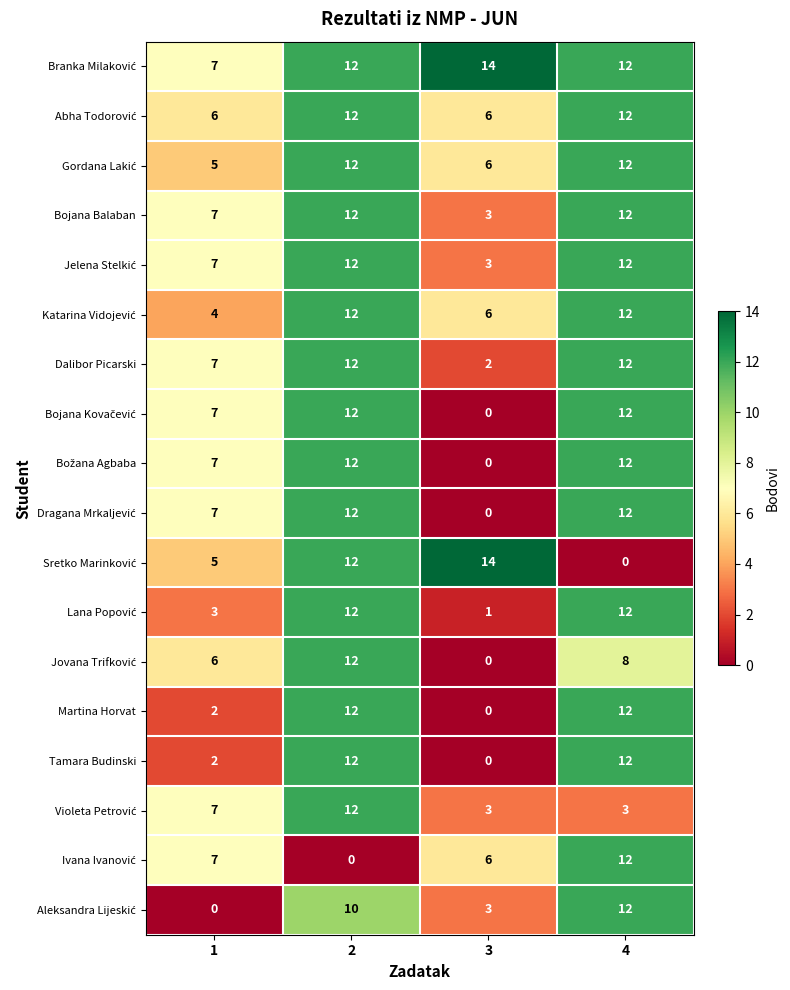

How many categories are shown in the chart?

4